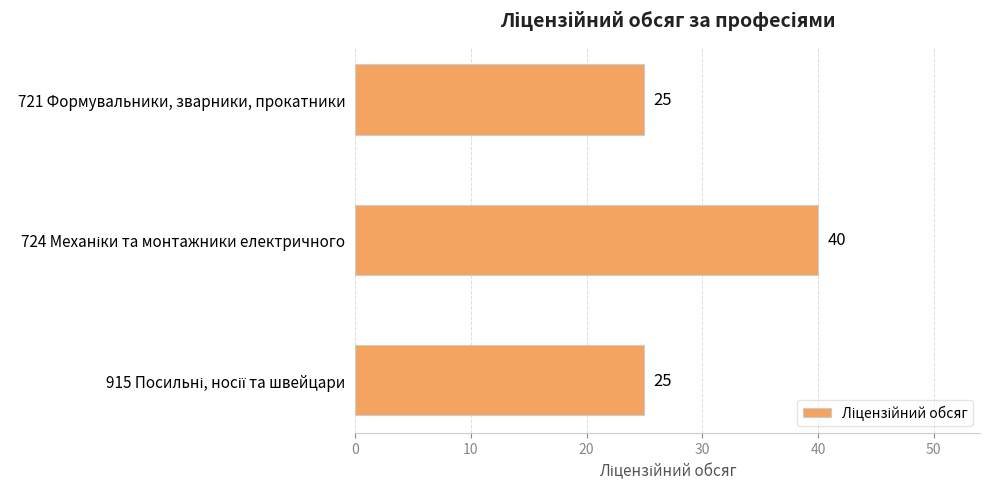

How many values are between 25 and 40?

3